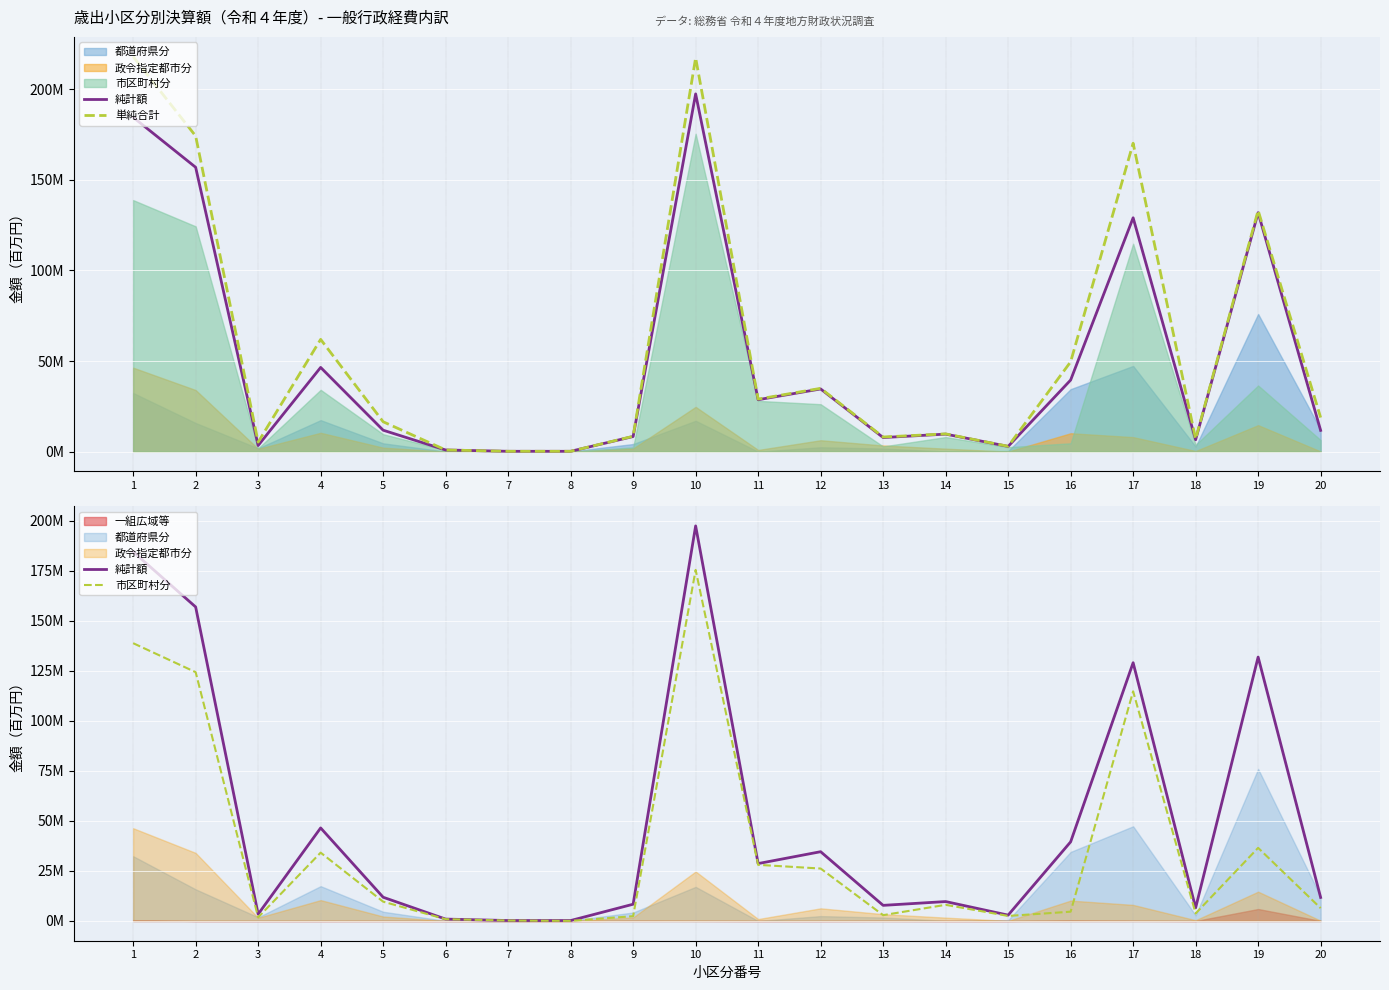

Between 15 and 19, which is larger?

19